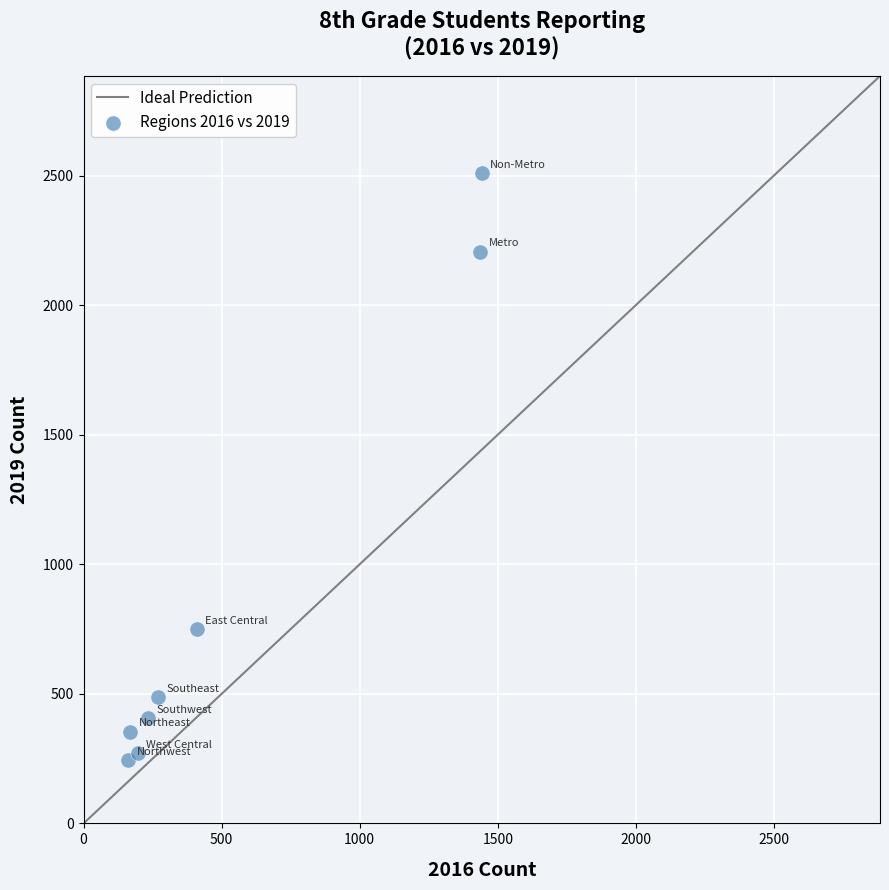

What is the average Y value?

903